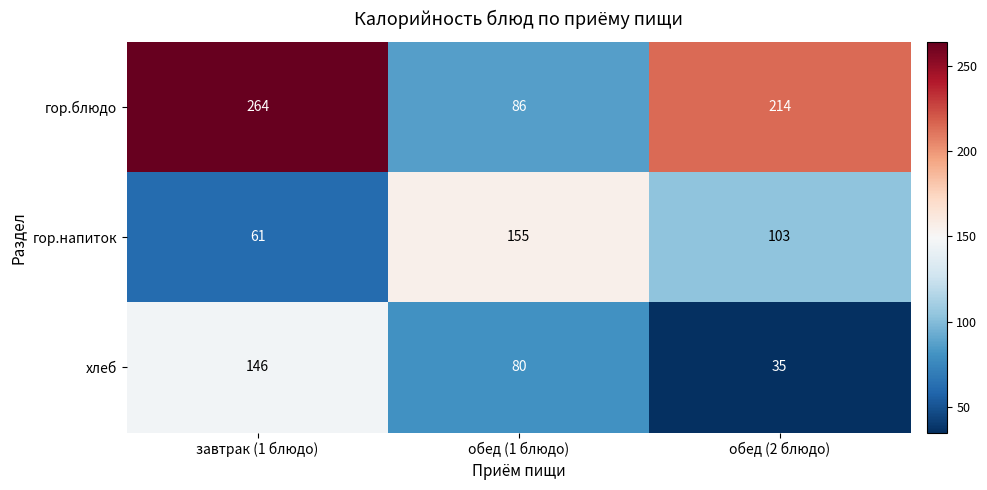

What is the maximum value shown in the chart?

264